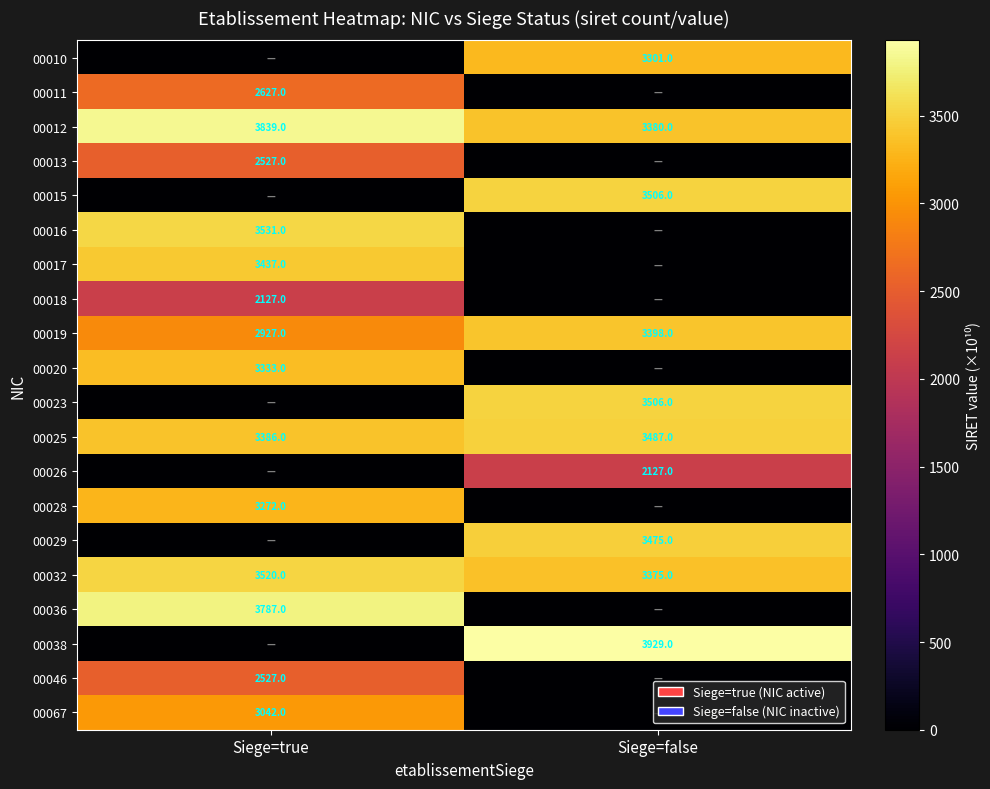

At how many categories does at least one series exceed 2871?

2